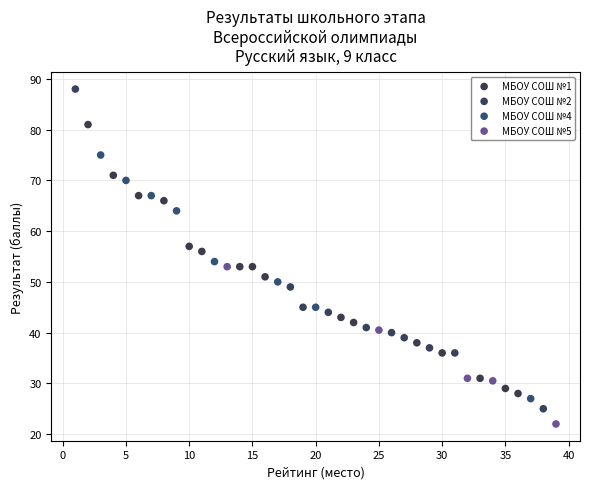

What are all the series names shown in the legend?

МБОУ СОШ №1, МБОУ СОШ №2, МБОУ СОШ №4, МБОУ СОШ №5